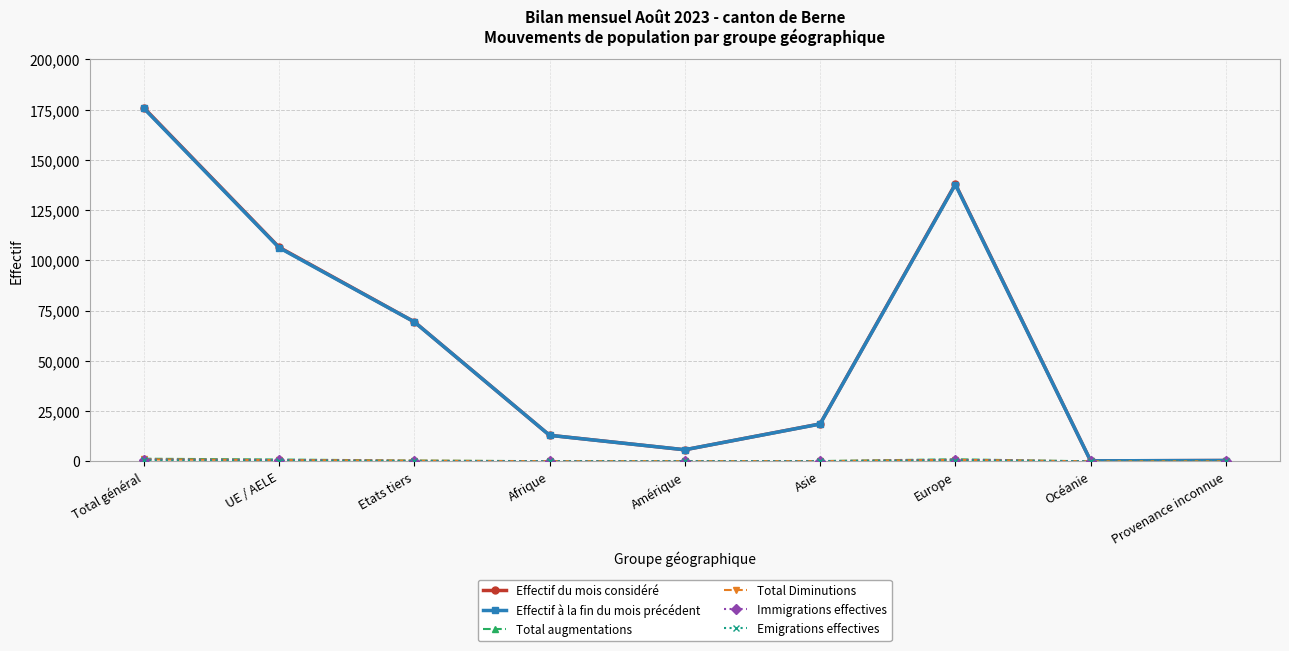

Which label corresponds to the largest value in the chart?

Total général